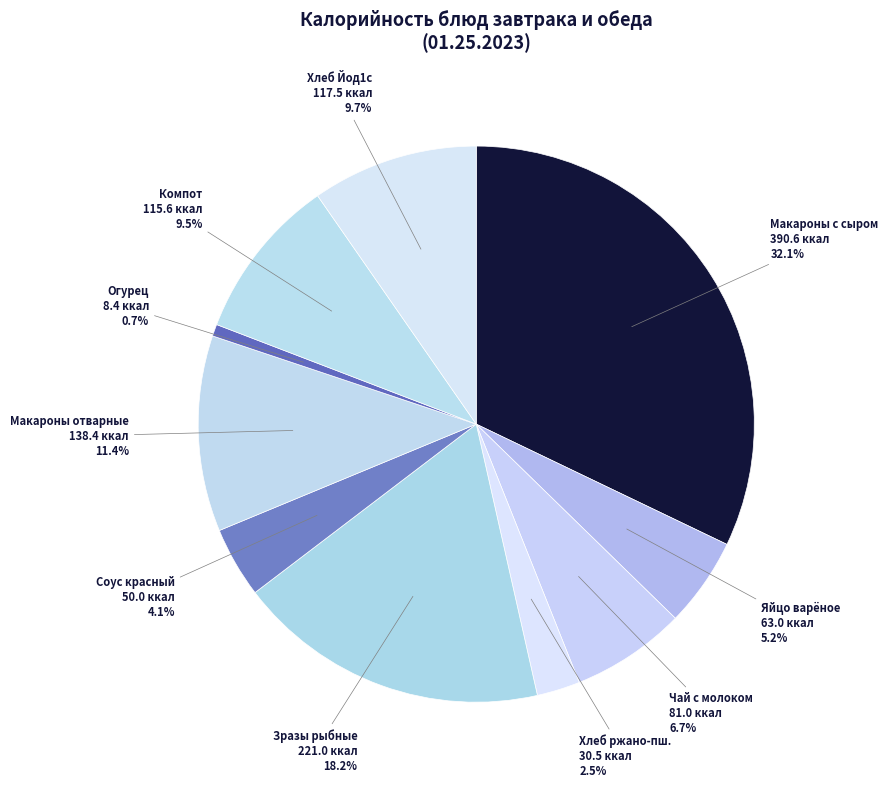

Combined, do Хлеб ржано-пш. and Макароны отварные account for over 50%?

No